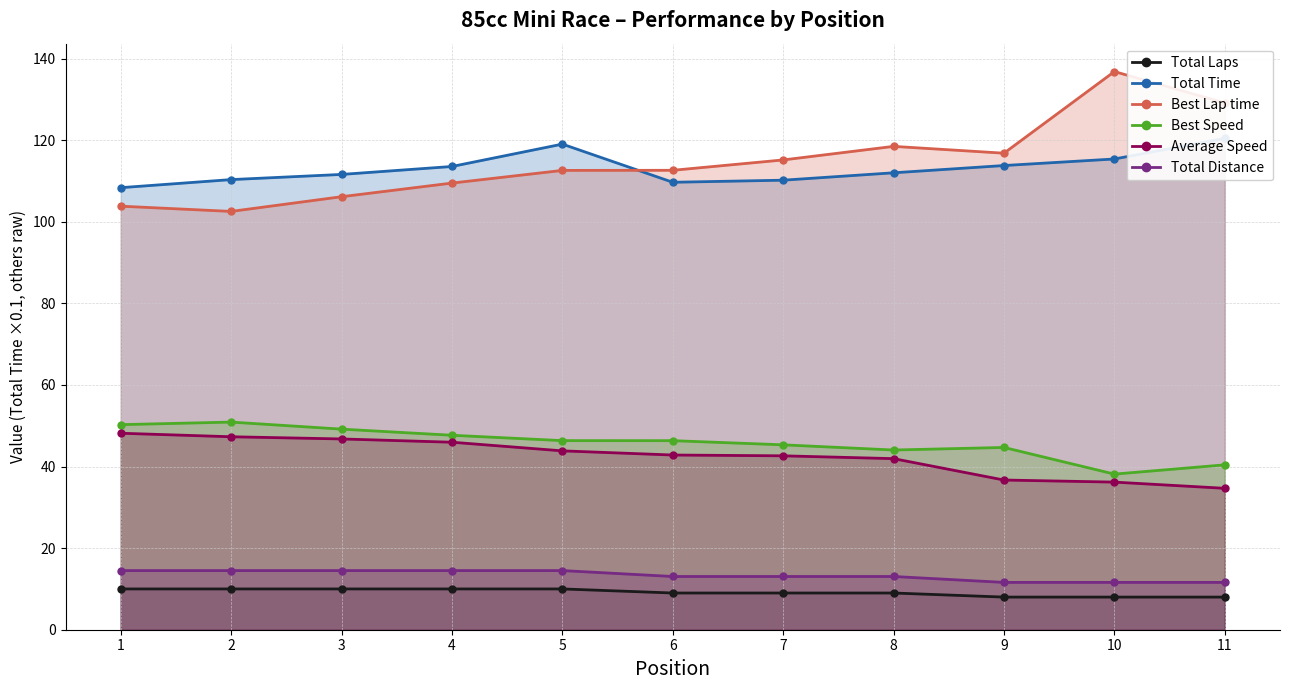

What is the difference between the maximum and minimum values in the Total Distance series?

2.9